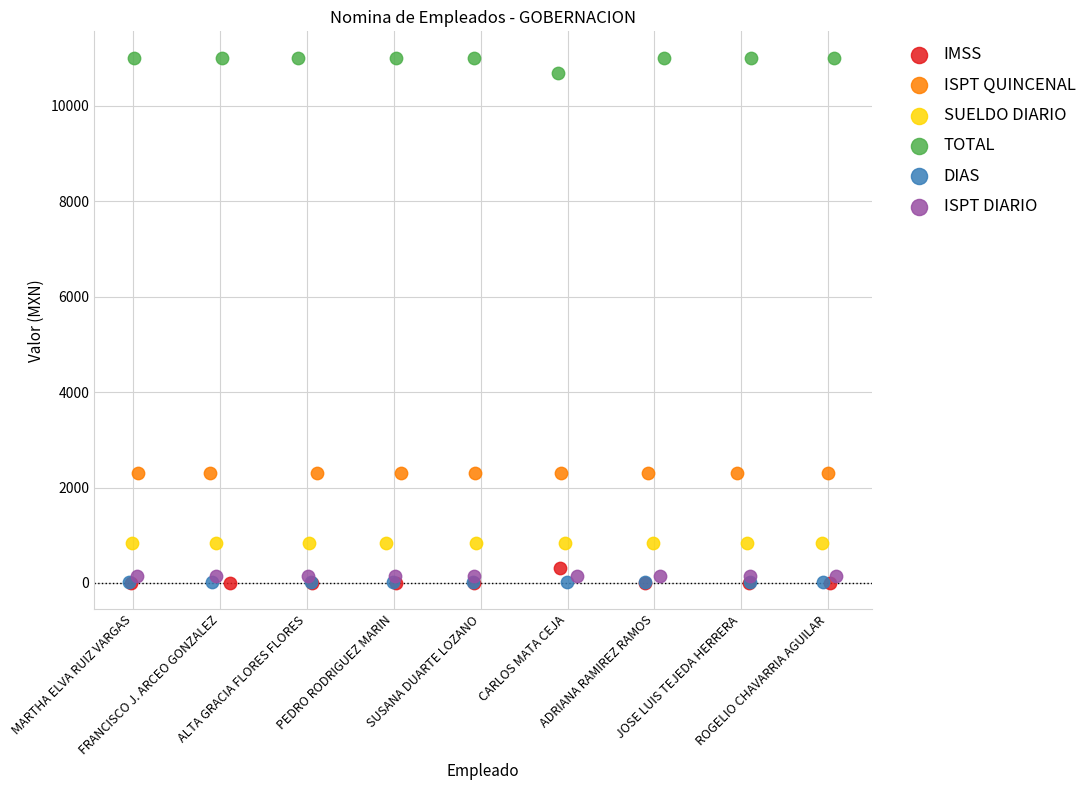

Which series contains the highest Y value?

TOTAL